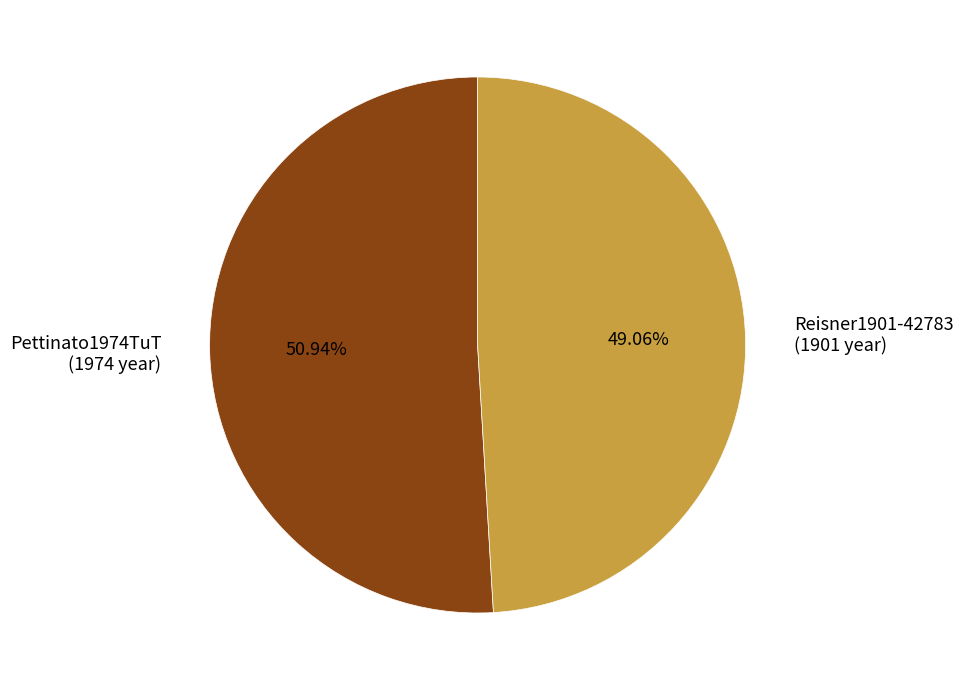

To the nearest percent, what percentage of the pie is Reisner1901-42783?

49%